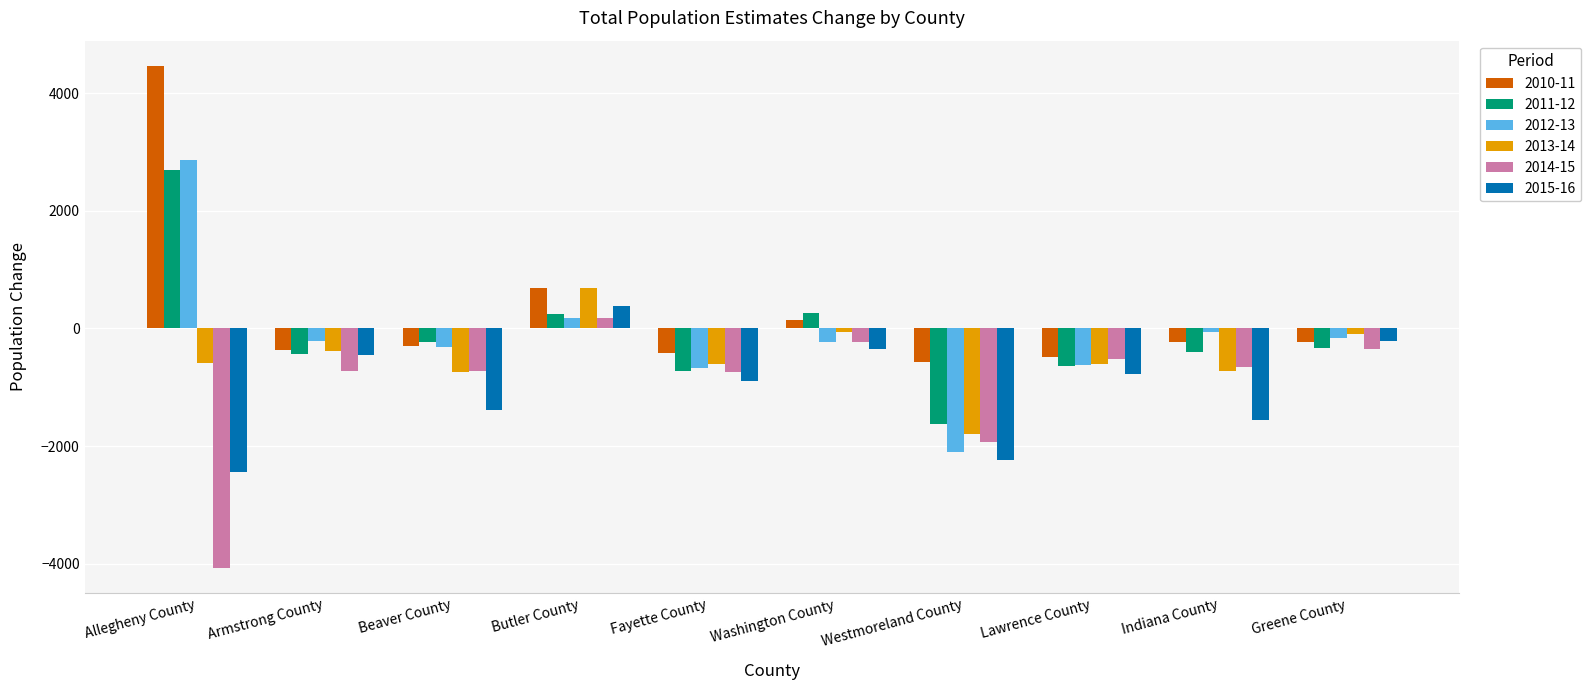

What is the label of the 9th bar from the left?

Indiana County